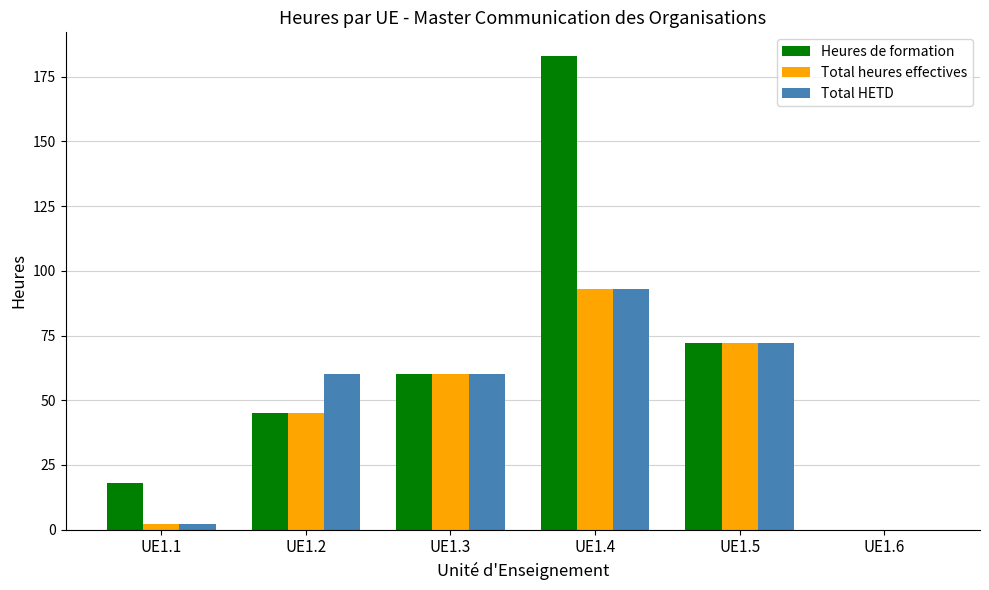

At which category is the sum across all series the highest?

UE1.4